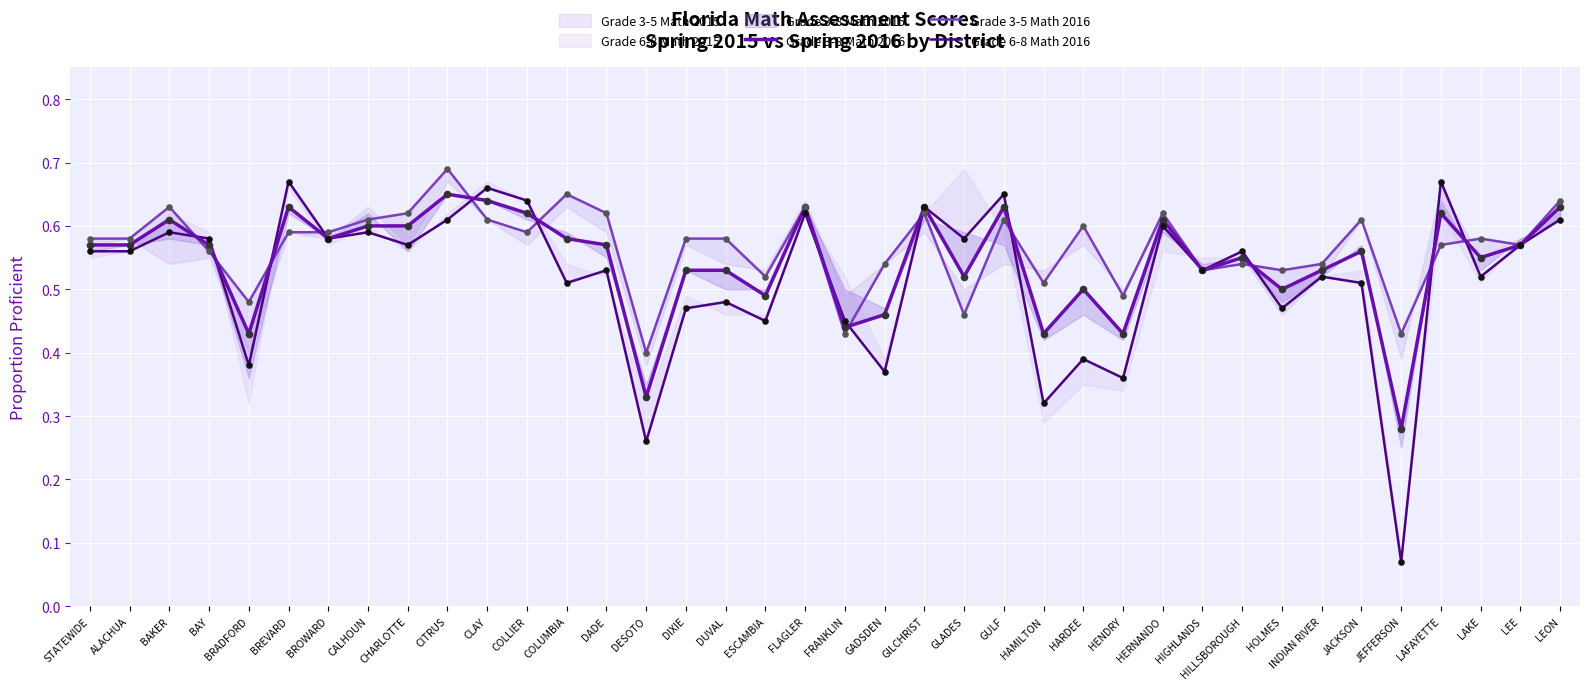

Is the value of Grade 3-5 Math 2016 at CITRUS greater than the value of Grade 6-8 Math 2016 at FRANKLIN?

Yes